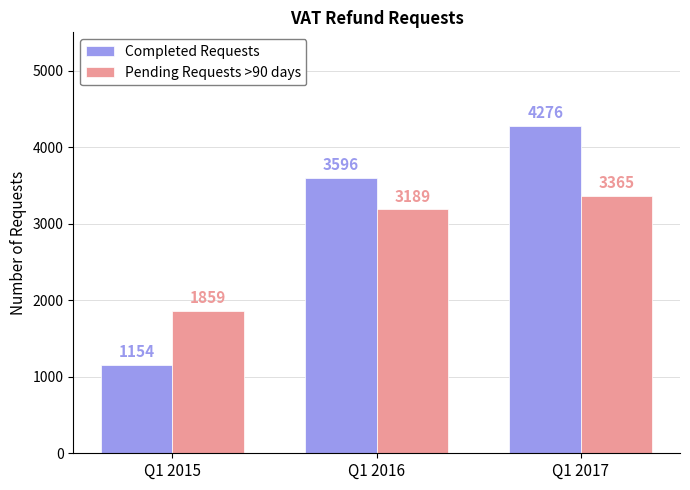

Does the chart contain stacked bars?

No